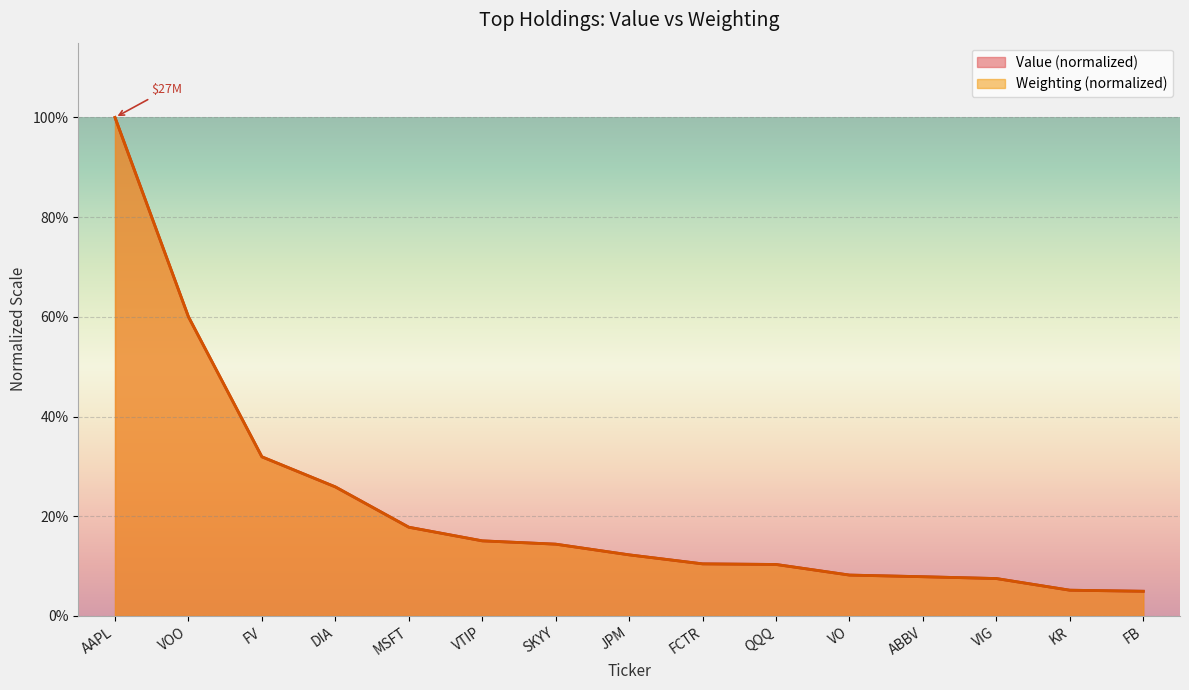

What are all the series names shown in the legend?

Value (normalized), Weighting (normalized)